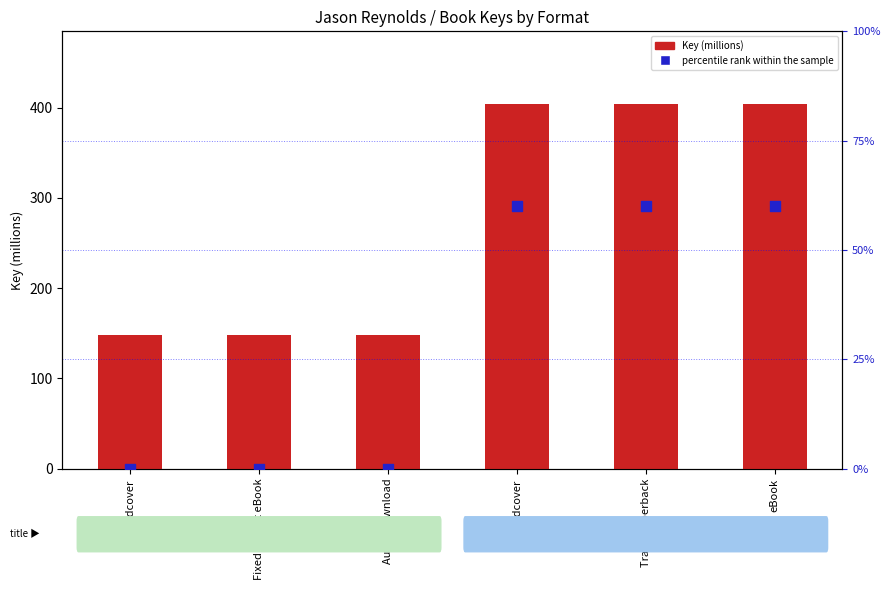

What are all the series names shown in the legend?

Key (millions), percentile rank within the sample